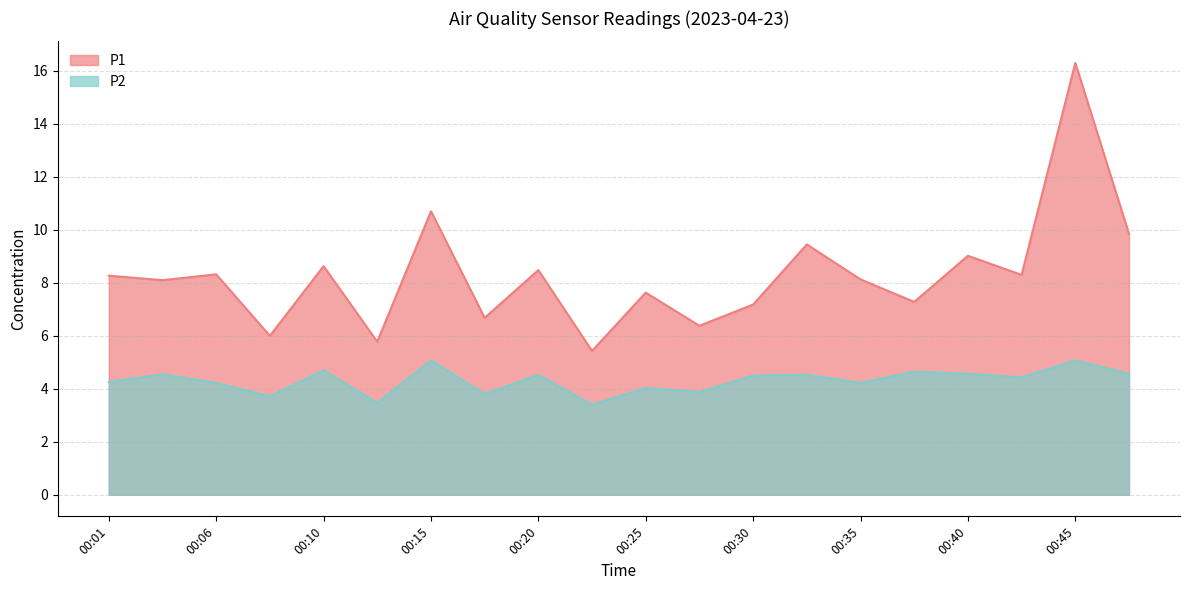

At which category is the sum across all series the highest?

00:45